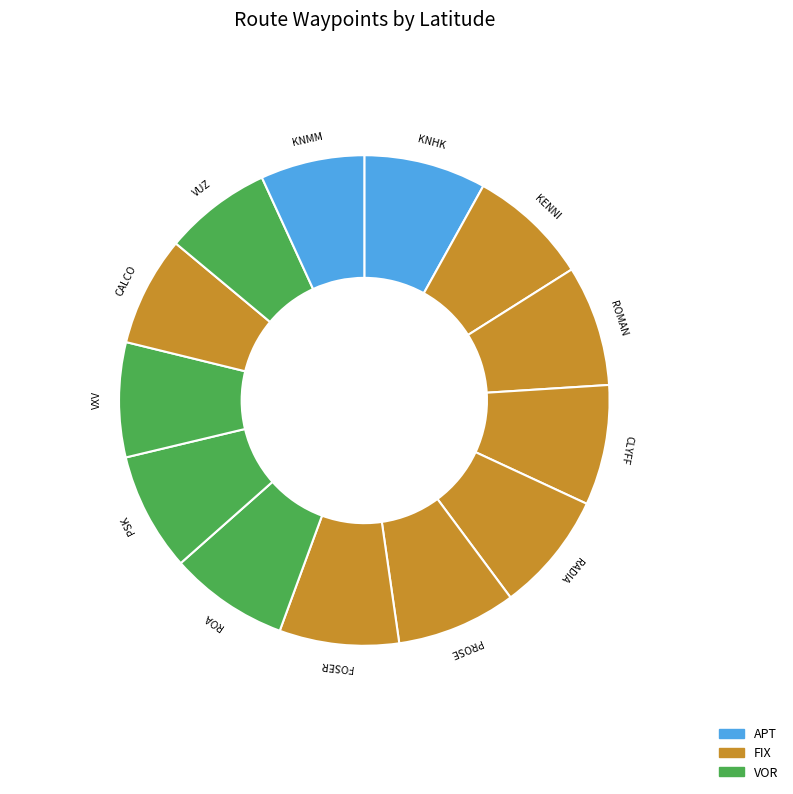

Do CALCO and VXV together represent more than half of the pie?

No